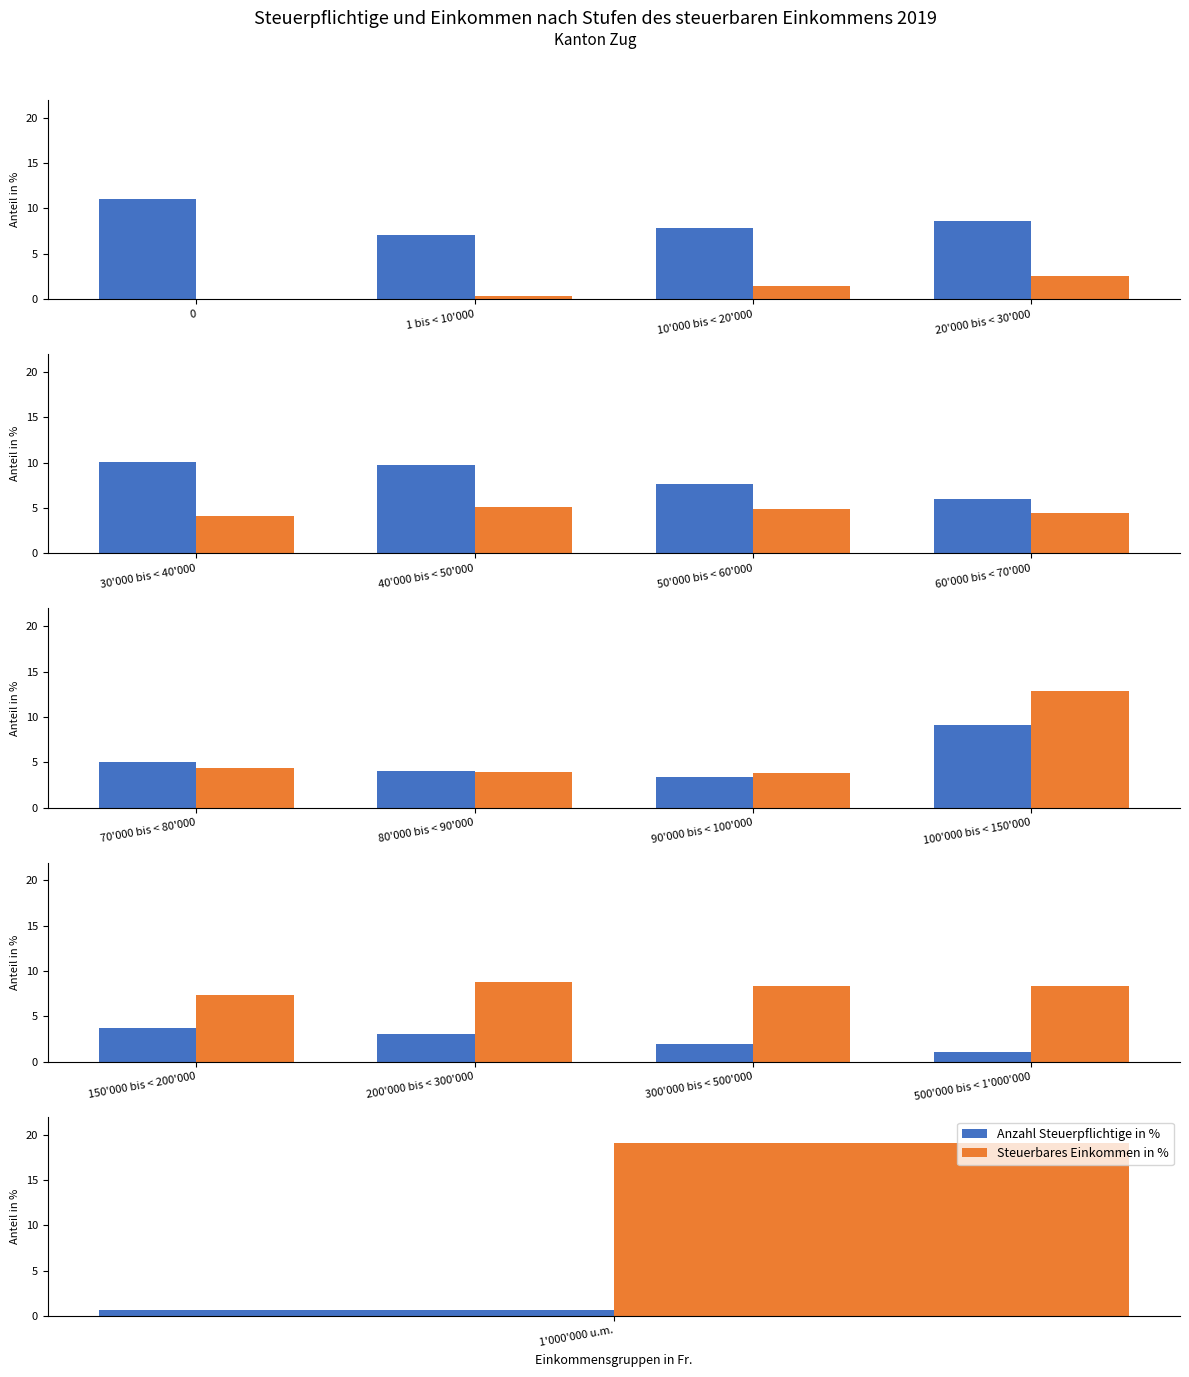

How many bars are there in each group?

2